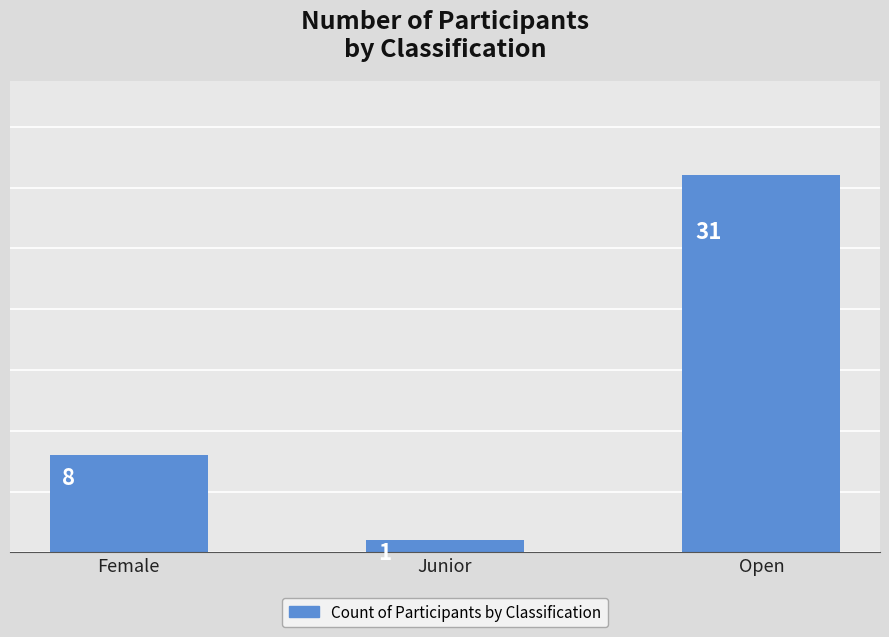

Rank the categories by value from highest to lowest.

Open, Female, Junior